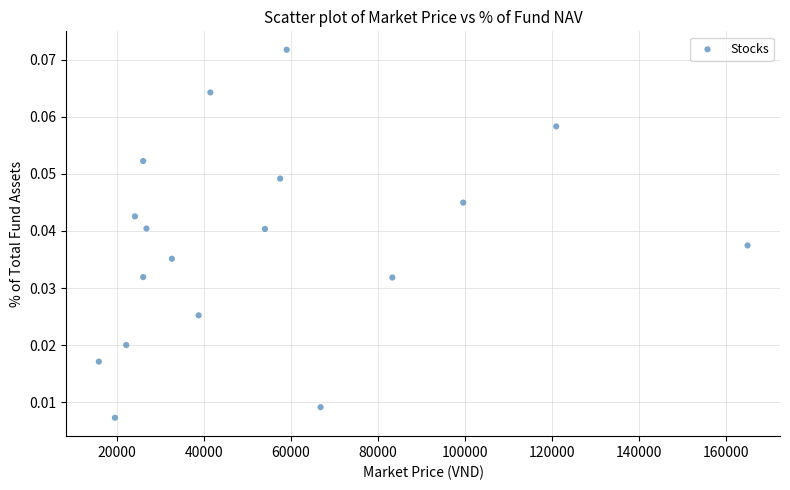

What is the range of X values (max minus min)?

149200.0